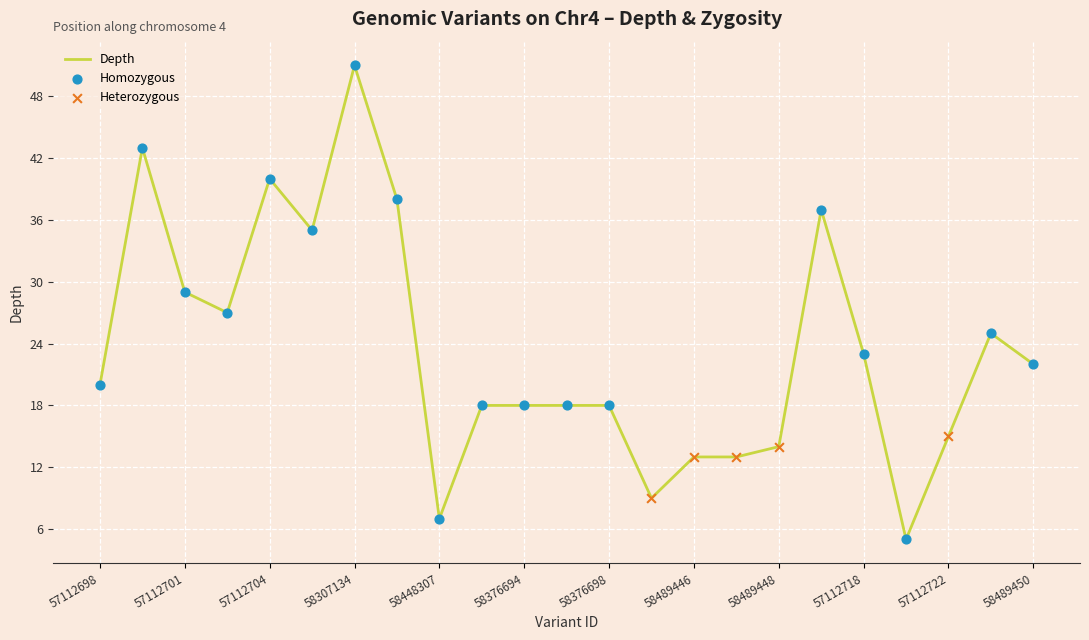

What is the smallest value displayed?

5